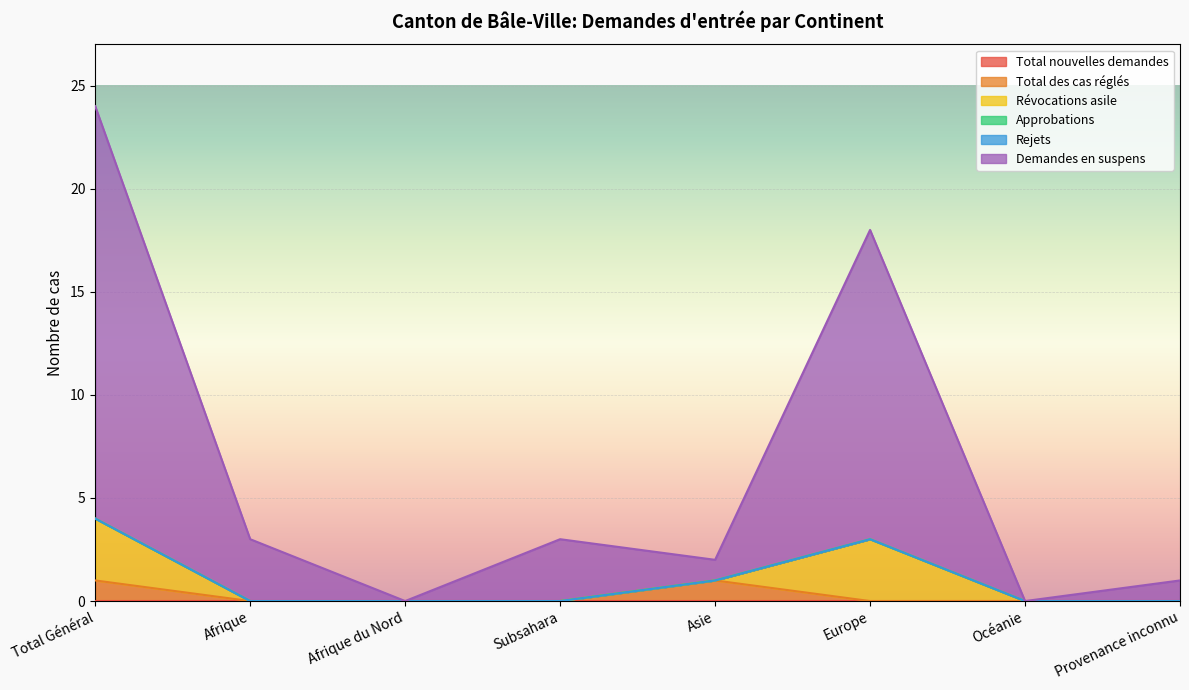

How many data points in Total des cas réglés are above 0?

2